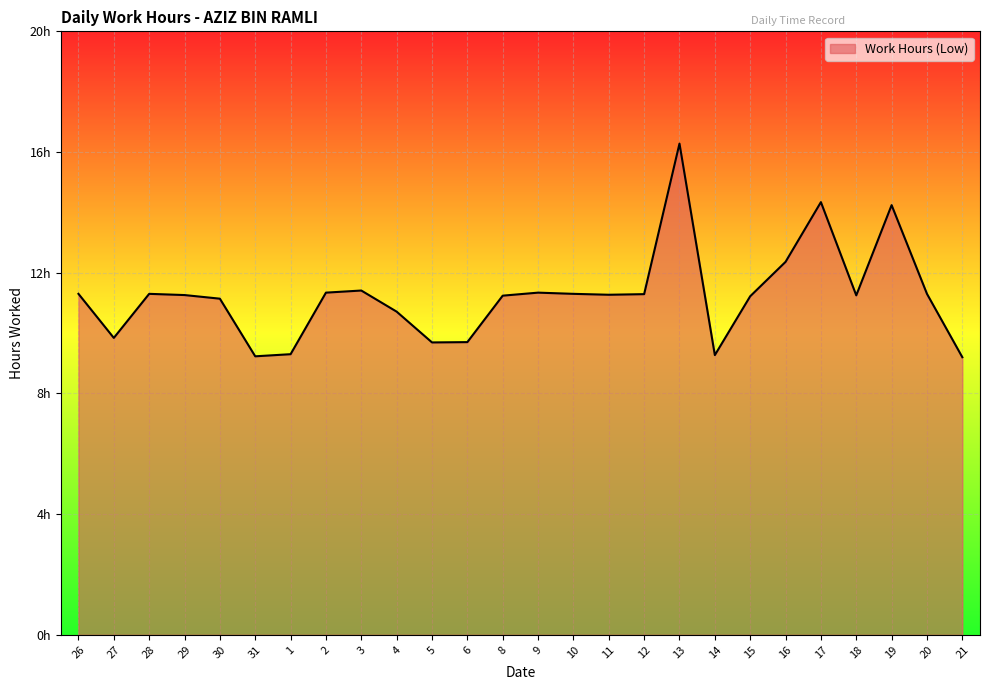

What is the value of the 22nd point from the left?

14.3